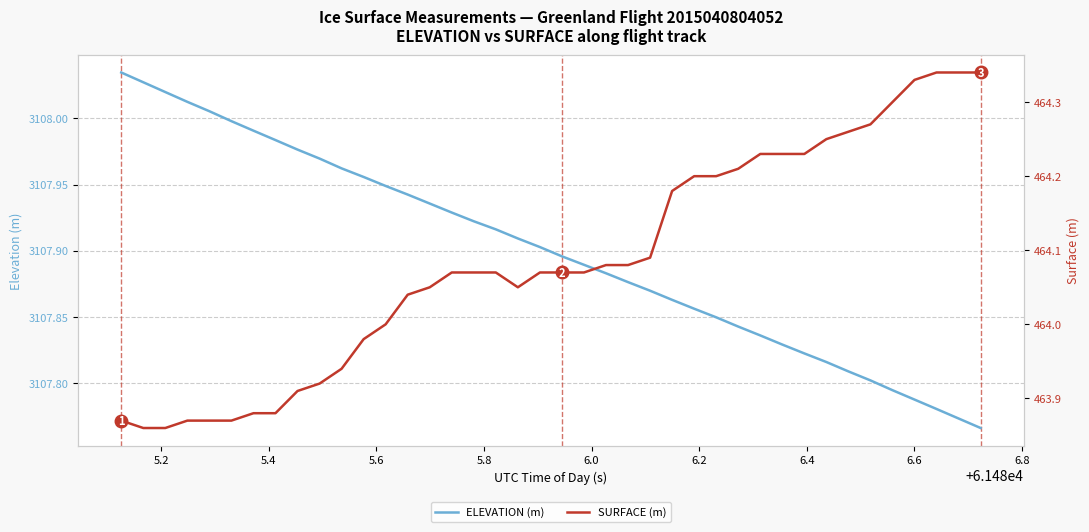

Reading left to right, extract all data points from this chart.

ELEVATION (m): 3108.0	3108.0	3108.0	3108.0	3108.0	3108.0	3108.0	3108.0	3108.0	3108.0	3108.0	3108.0	3107.9	3107.9	3107.9	3107.9	3107.9	3107.9	3107.9	3107.9	3107.9	3107.9	3107.9	3107.9	3107.9	3107.9	3107.9	3107.8	3107.8	3107.8	3107.8	3107.8	3107.8	3107.8	3107.8	3107.8	3107.8	3107.8	3107.8	3107.8
SURFACE (m): 463.9	463.9	463.9	463.9	463.9	463.9	463.9	463.9	463.9	463.9	463.9	464.0	464.0	464.0	464.1	464.1	464.1	464.1	464.1	464.1	464.1	464.1	464.1	464.1	464.1	464.2	464.2	464.2	464.2	464.2	464.2	464.2	464.2	464.3	464.3	464.3	464.3	464.3	464.3	464.3